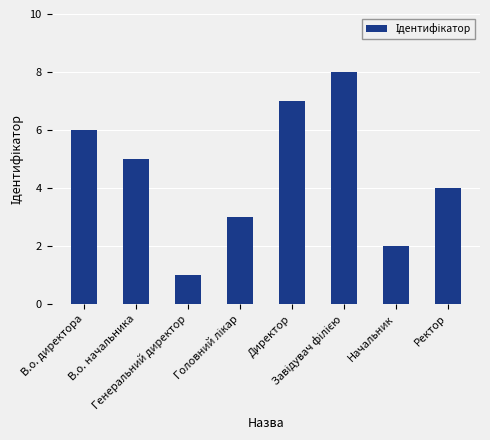

Reading left to right, what are all the values shown in this chart?

6	5	1	3	7	8	2	4